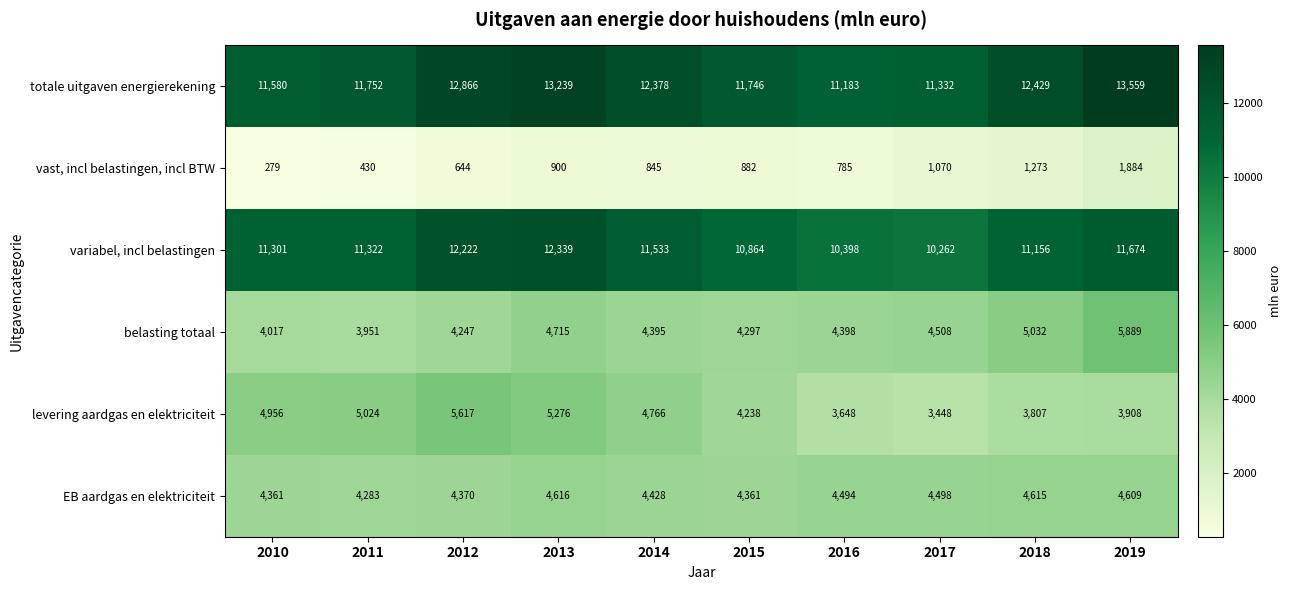

True or false: levering aardgas en elektriciteit has a value of 1738 at 2015.

False